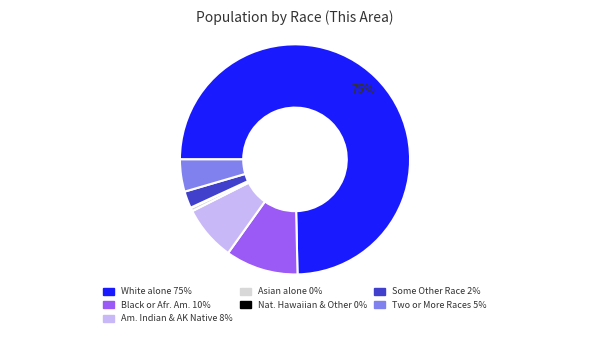

Is there a majority slice in this chart?

Yes